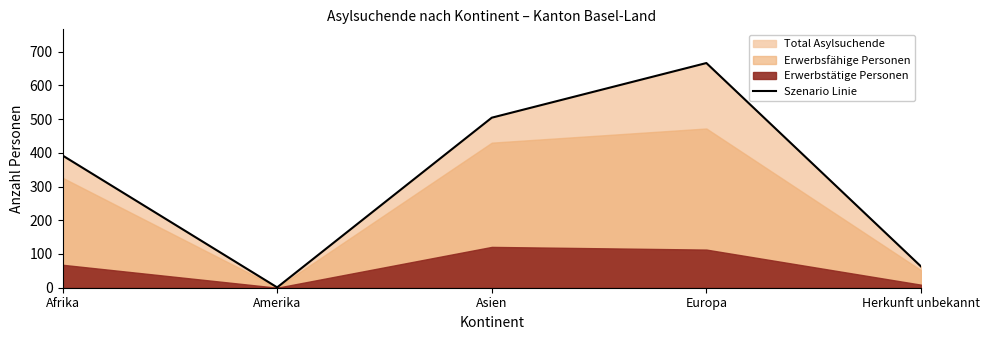

What is the approximate value at Afrika, to the nearest 100?

400